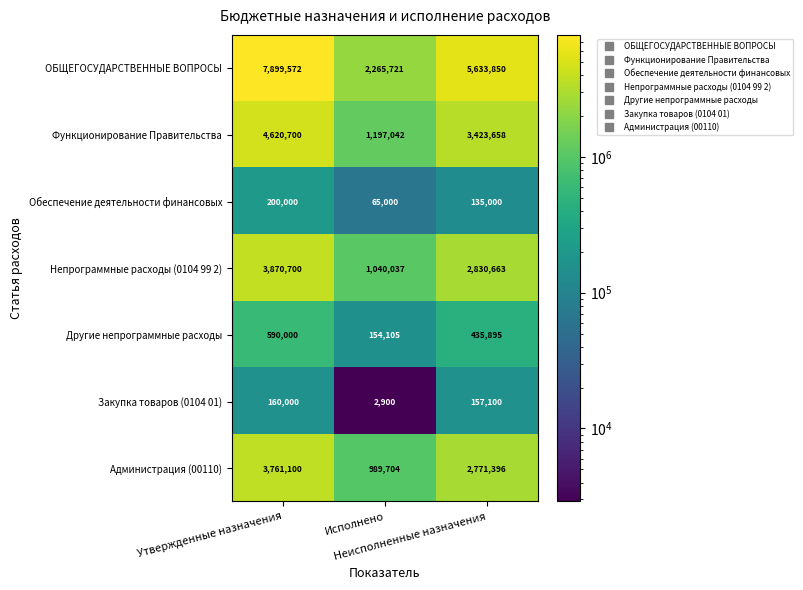

What is the smallest value displayed?

2900